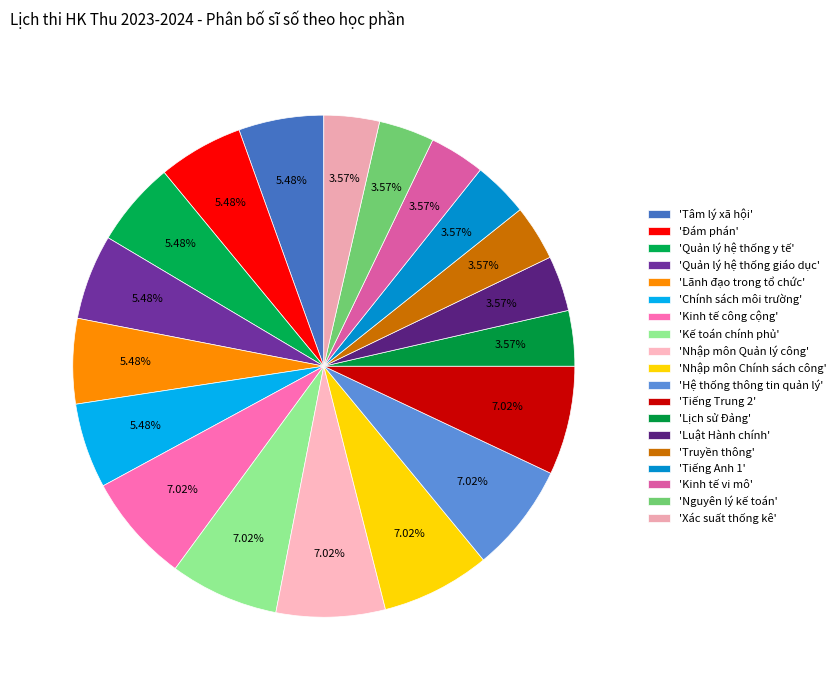

How many segments does this pie chart have?

19